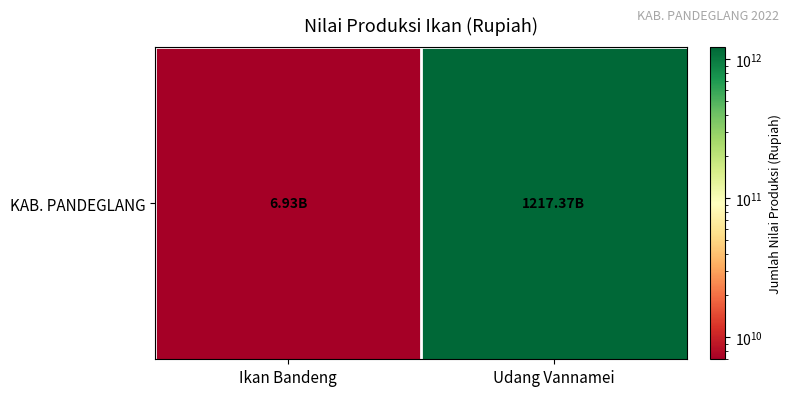

What is the sum of the values at Ikan Bandeng and Udang Vannamei?

1224309174432